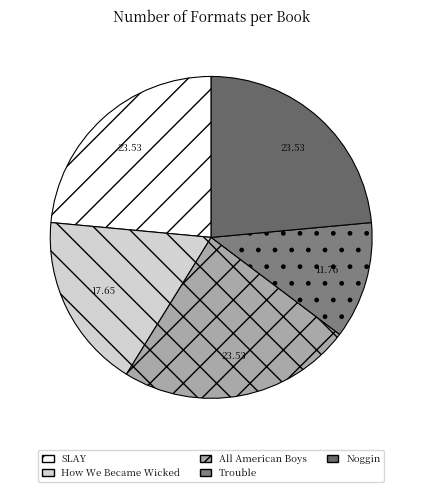

How many segments does this pie chart have?

5